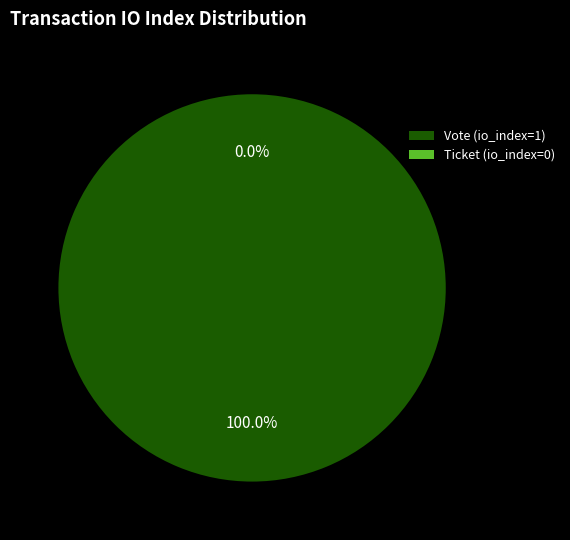

True or false: Vote (io_index=1) accounts for 92% of the total.

False